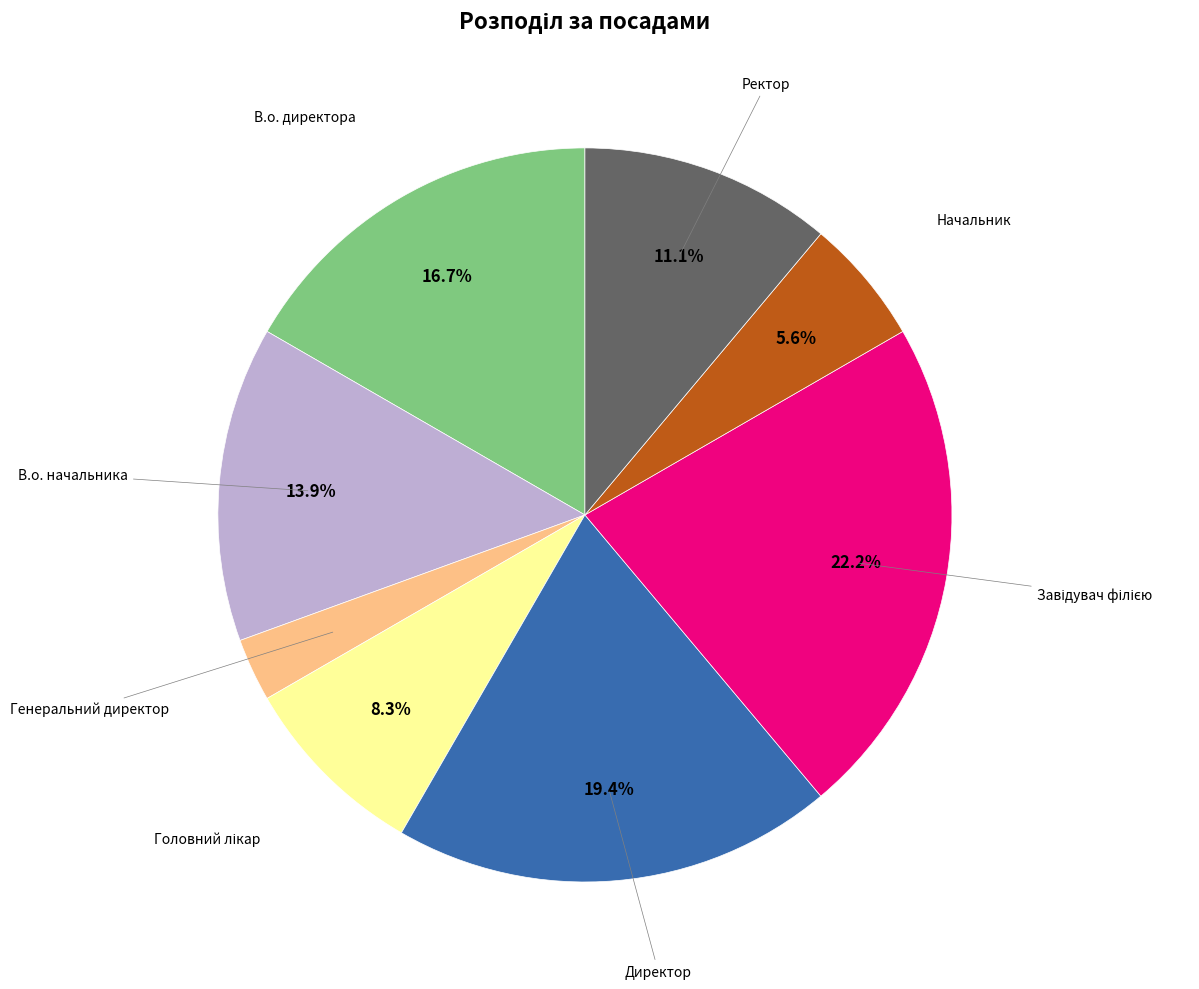

How many segments does this pie chart have?

8